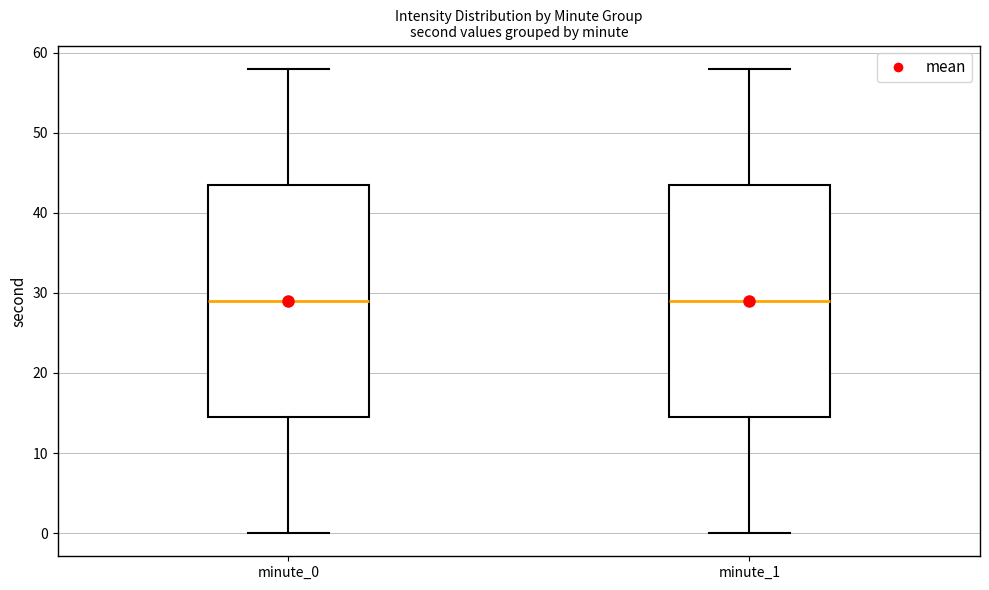

Reading left to right, read every box against the y-axis: the position of its median line, the range the box covers, and the ends of its whiskers. The values are not printed on the chart, so give them approximately, as read against the axis.

minute_0: median 29, box 15 to 44, whiskers 0 to 58
minute_1: median 29, box 15 to 44, whiskers 0 to 58